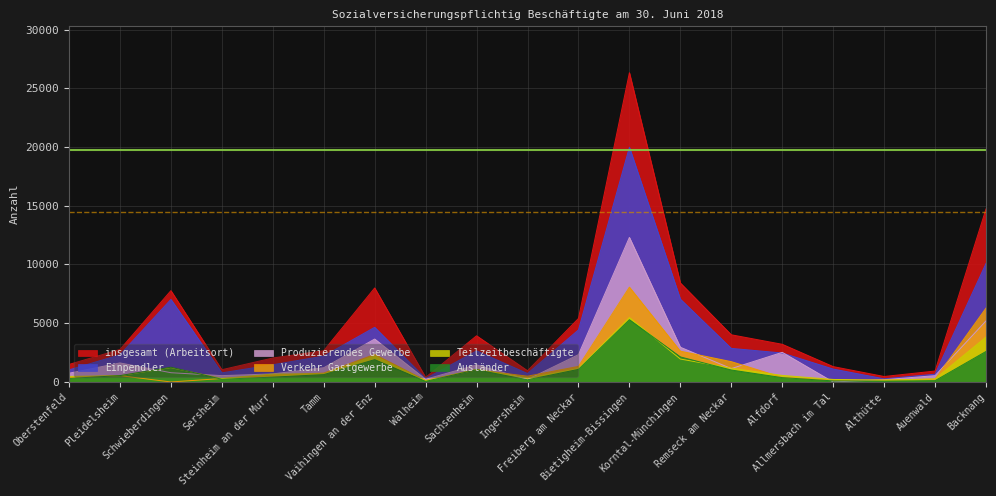

What is the sum of the Ausländer values at Korntal-Münchingen and Vaihingen an der Enz?

4034